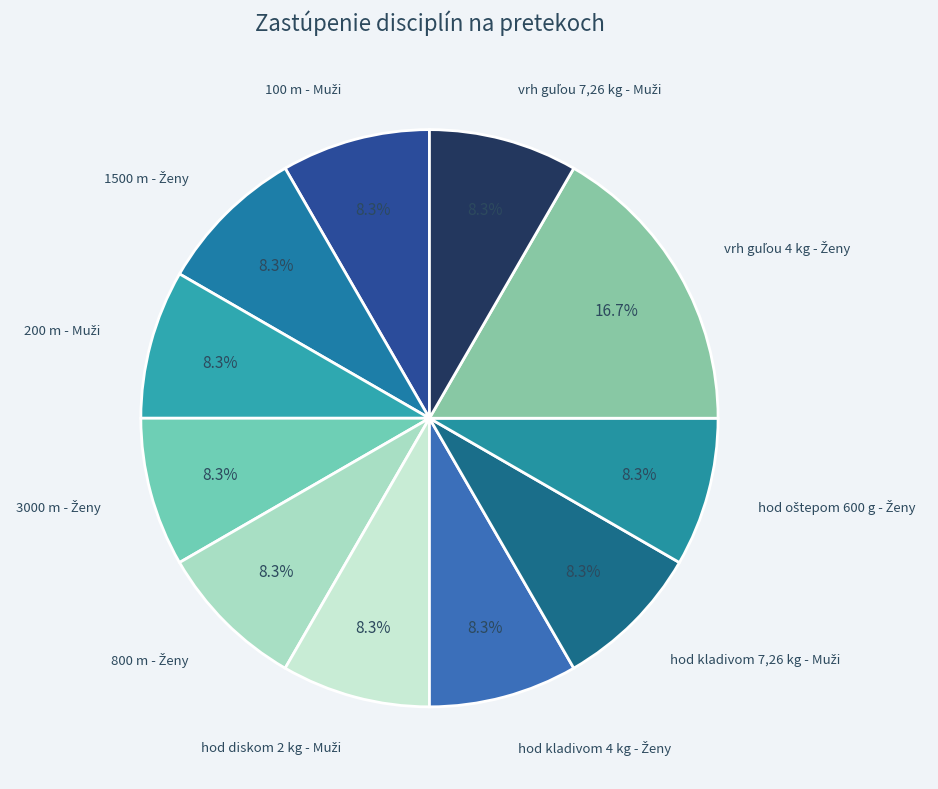

Is there any slice that represents more than half of the pie?

No